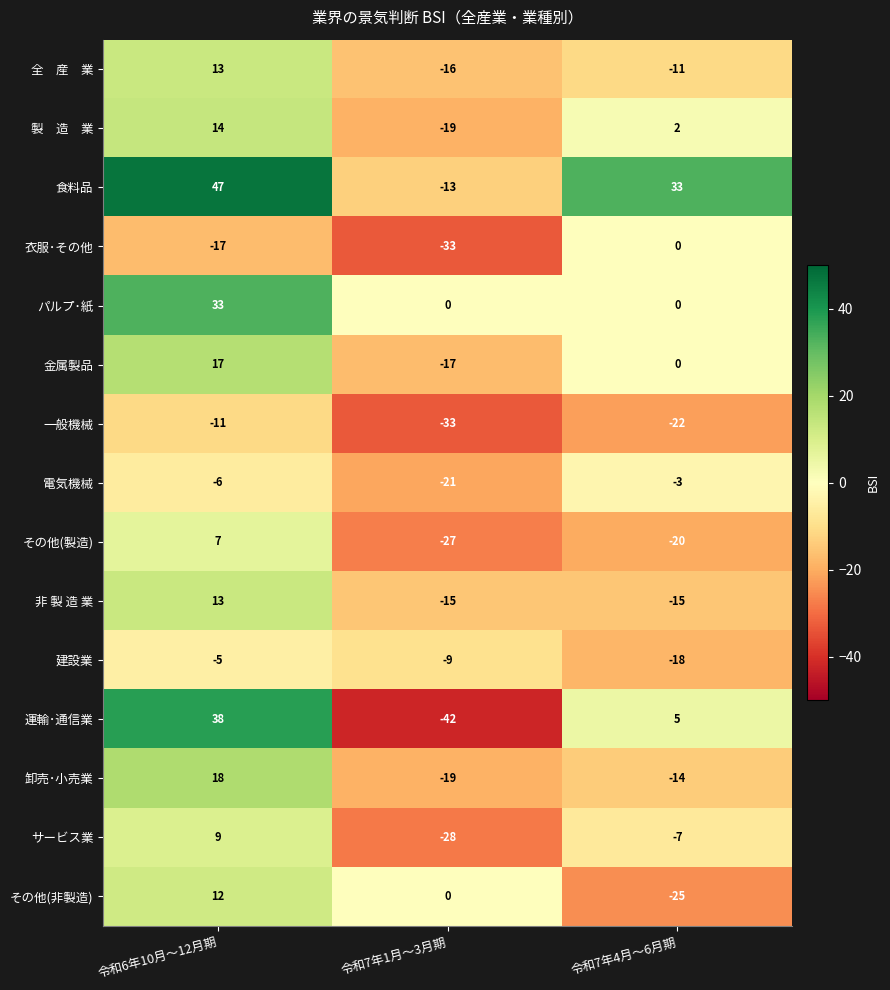

Count the 電気機械 values in the range -21 to -3.

3